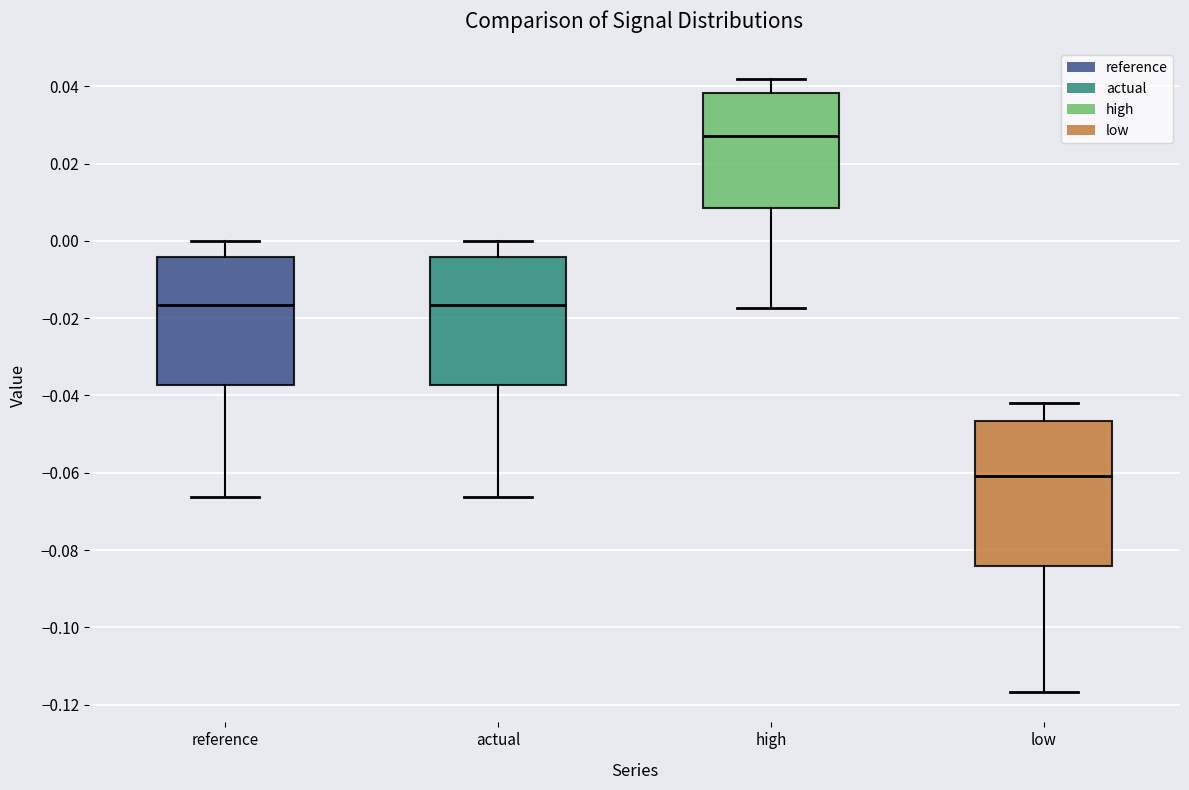

Where does the upper whisker of the box for actual end on the y-axis? The values are not printed on the chart, so give them approximately, as read against the axis.

0.000